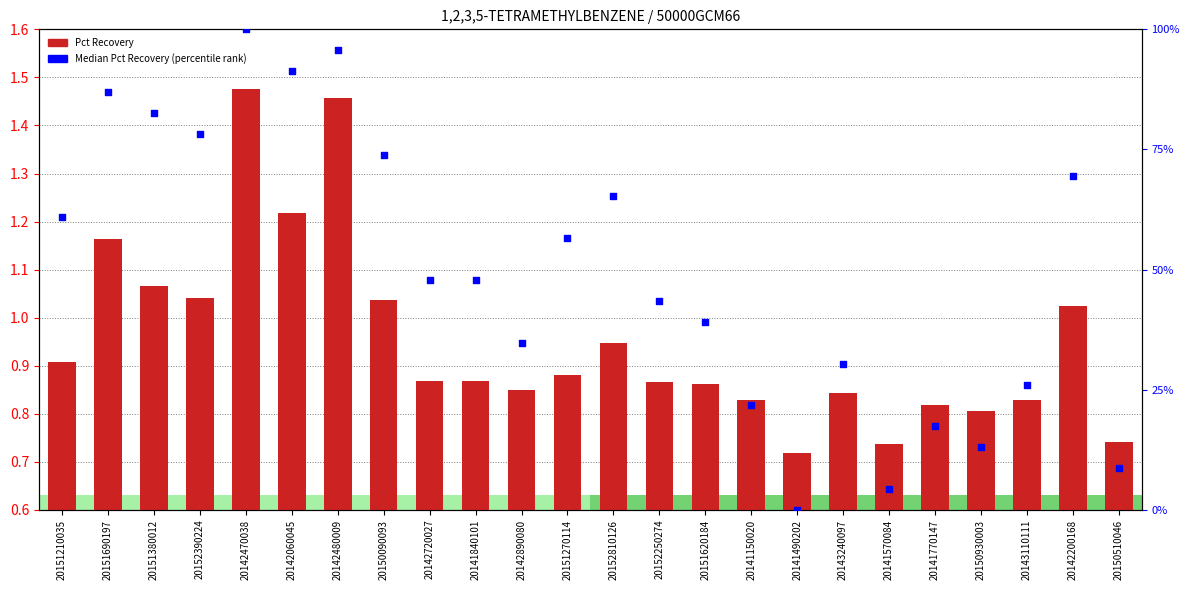

Which series has the largest total across all categories?

Median Pct Recovery (percentile)